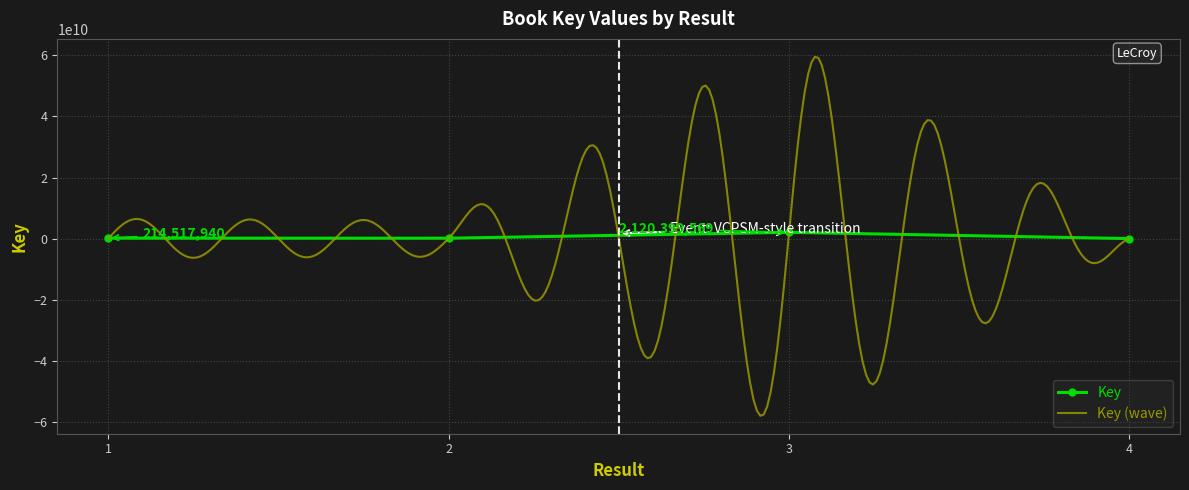

Which category has the highest value across all series?

3